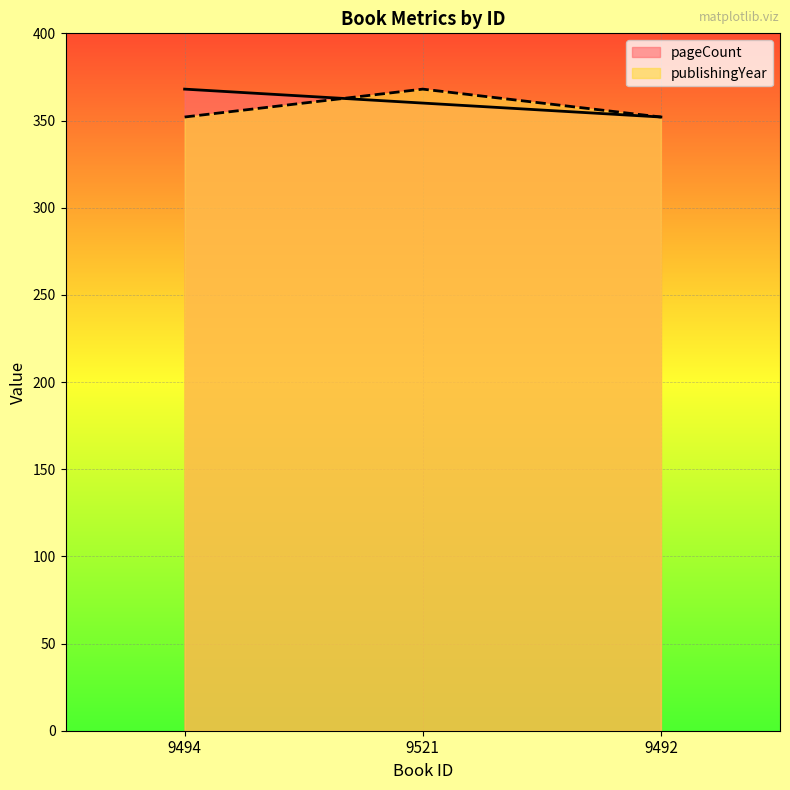

Is it true that pageCount equals 112 at 9521?

False